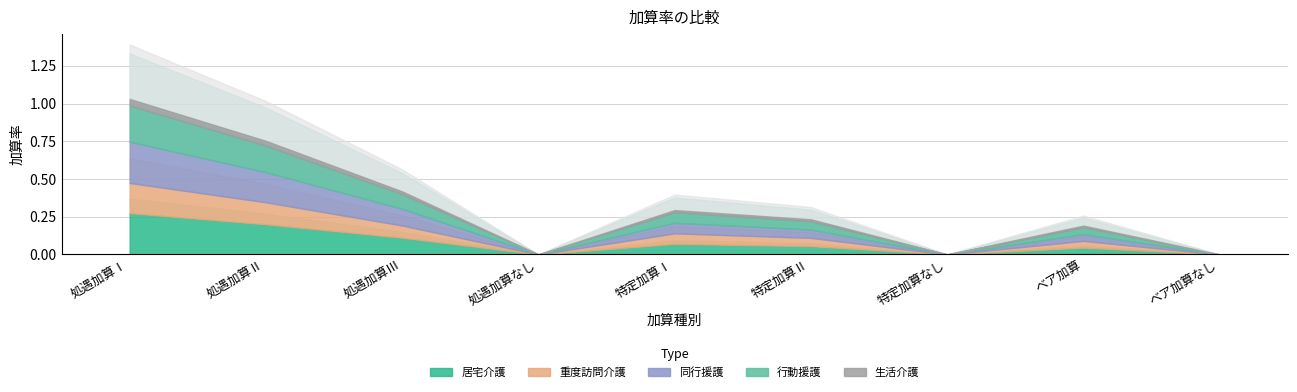

What is the spread (max minus min) of values at 処遇加算Ⅰ?

0.2